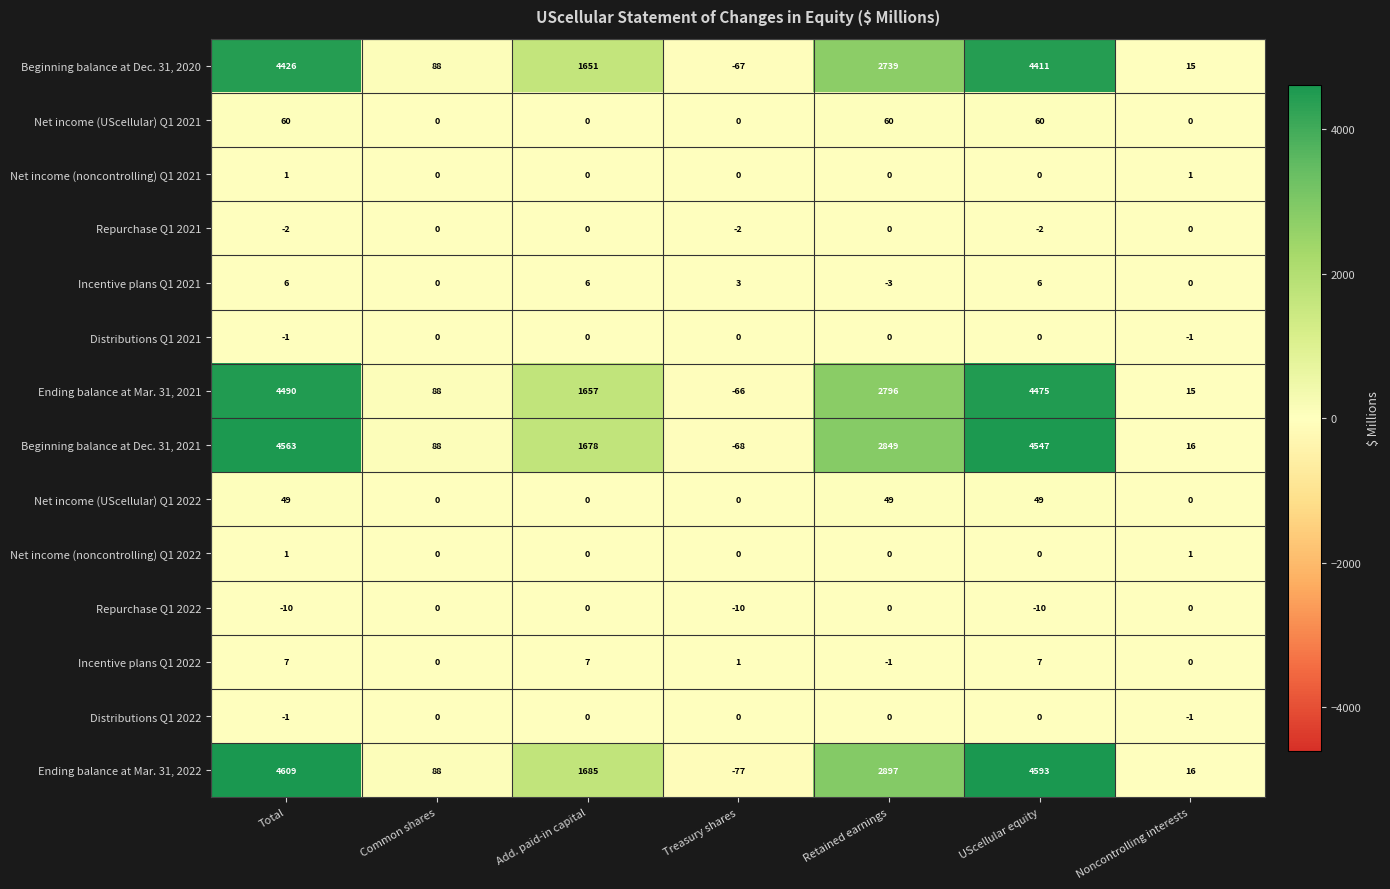

What is the maximum value shown in the chart?

4609